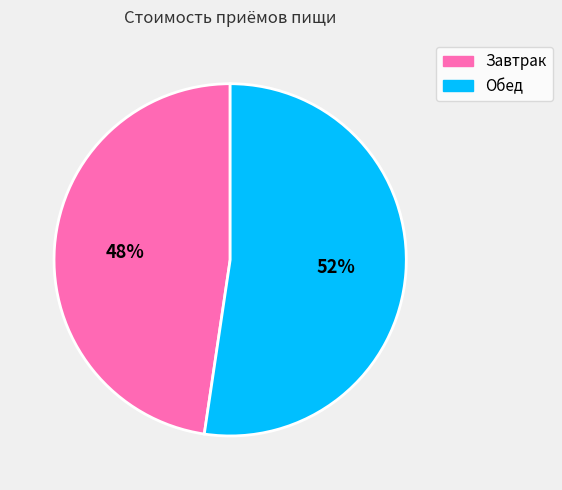

To the nearest percent, what is the combined percentage of Обед and Завтрак?

100%